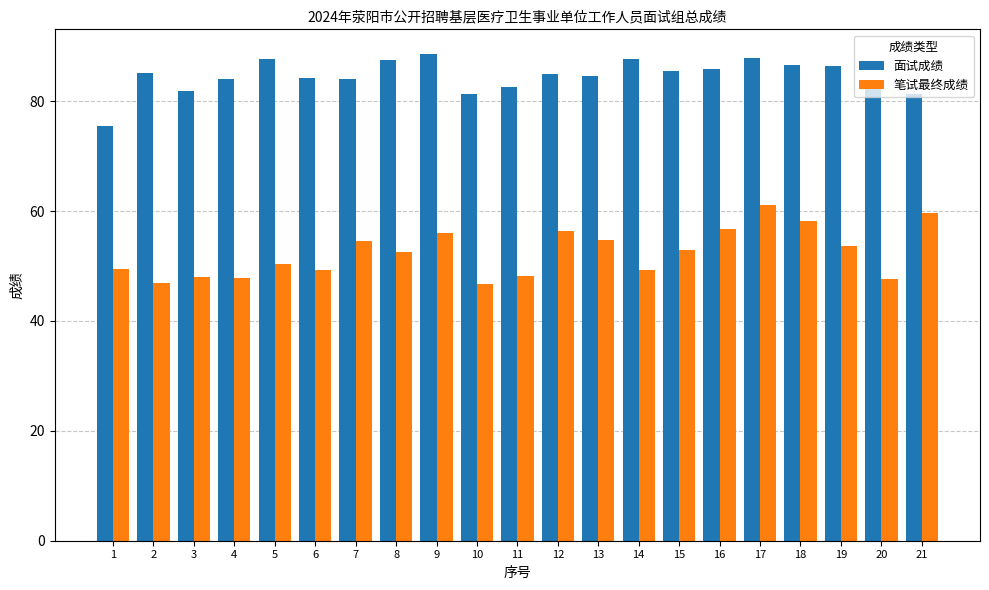

How many data points in 笔试最终成绩 are above 52?

11